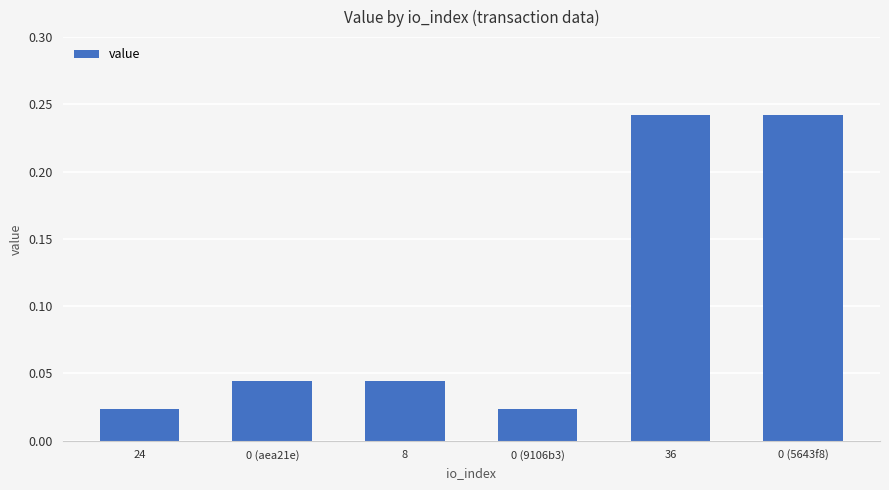

What position from the right is 36?

2